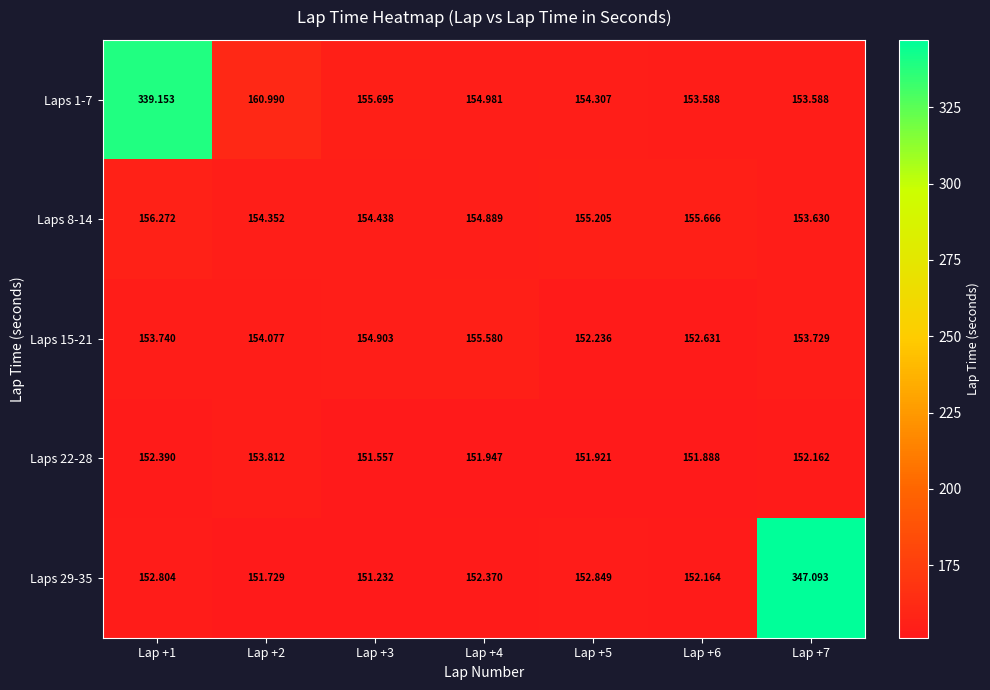

At Lap +7, list the series in order from smallest to largest.

Laps 22-28, Laps 1-7, Laps 8-14, Laps 15-21, Laps 29-35